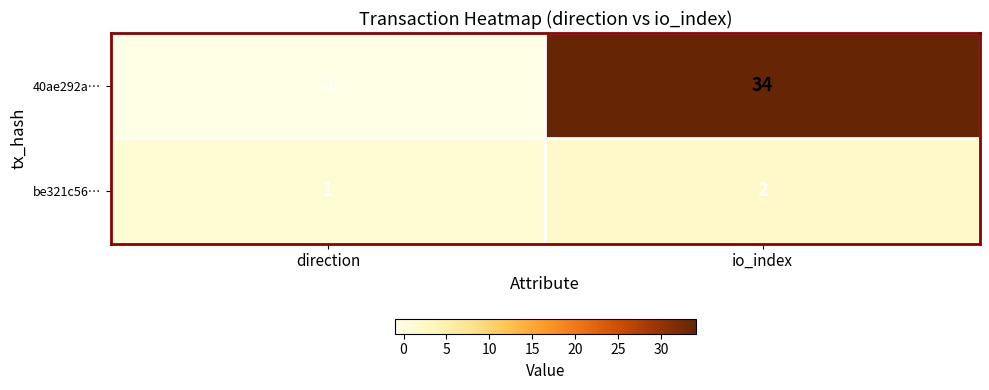

What is the sum of the 40ae292a… values at io_index and direction?

33